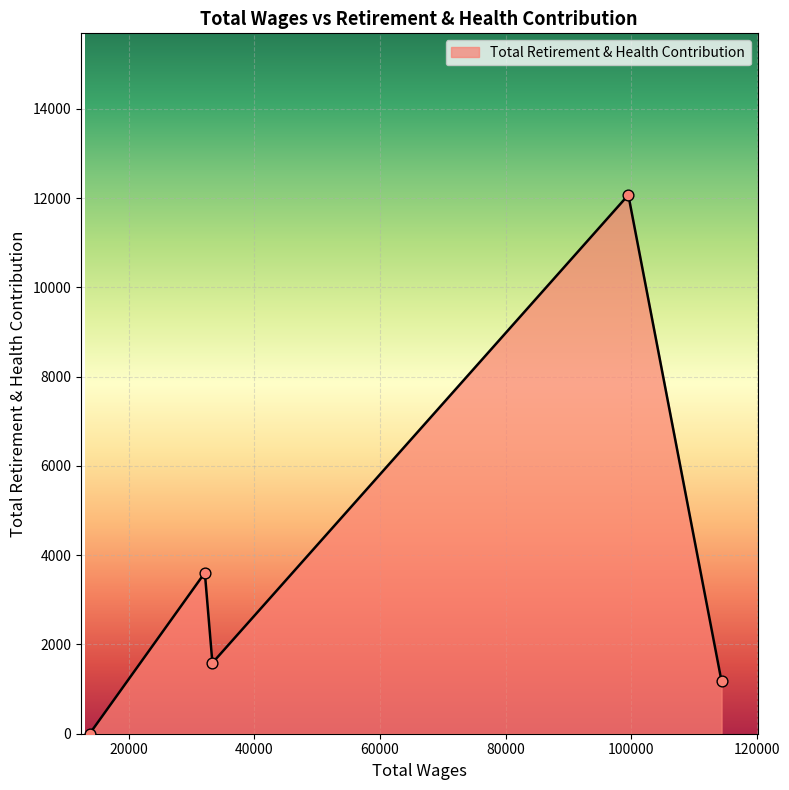

True or false: the data has more than 0 interior local peaks.

True